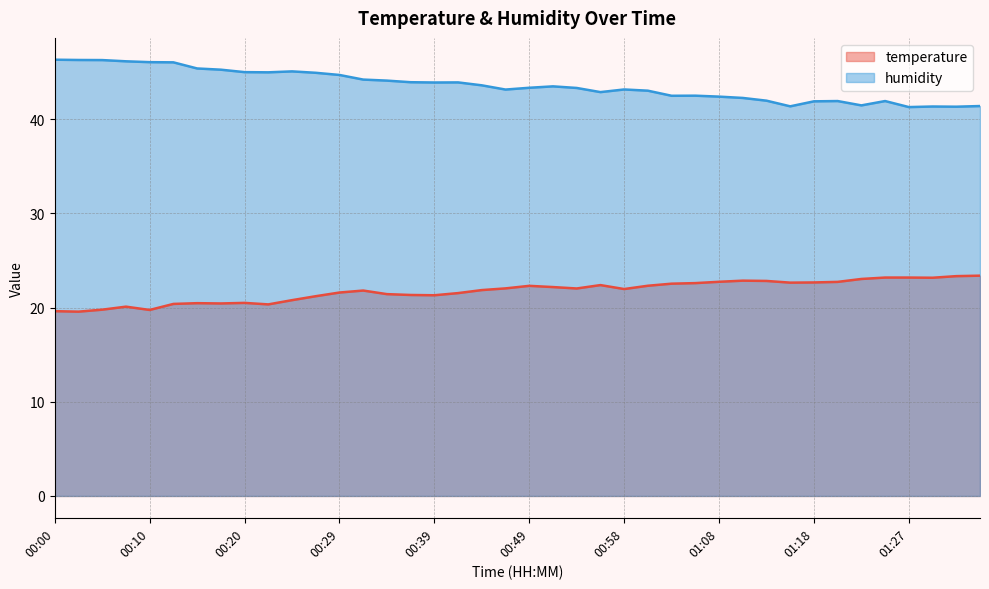

Is the value of temperature at 00:07 greater than the value of humidity at 00:41?

No